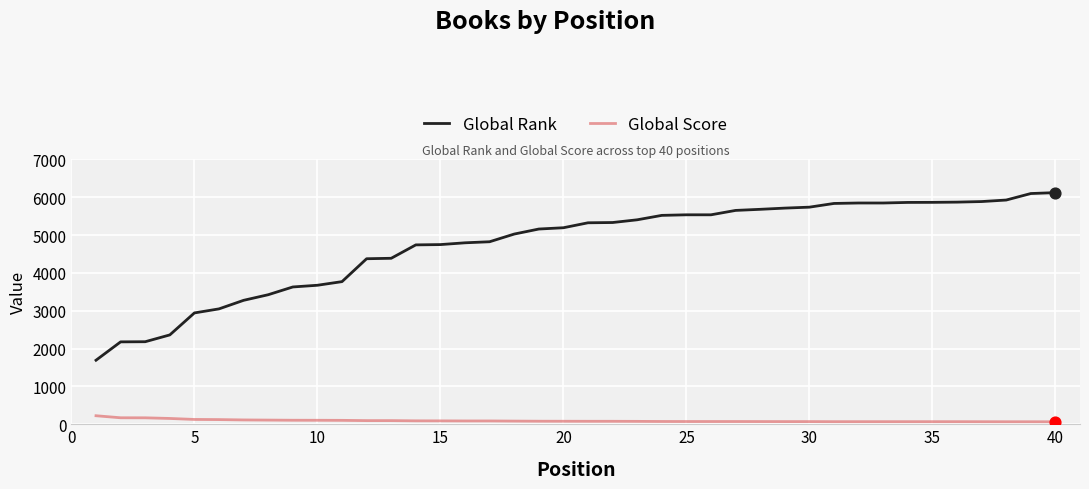

Which series has the largest total across all categories?

Global Rank